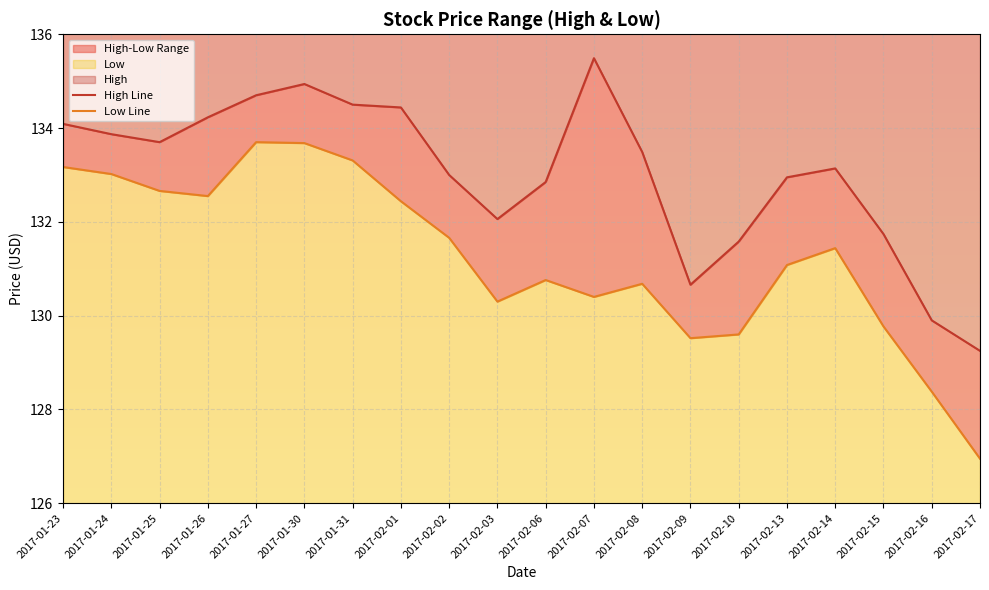

Reading right to left, transcribe all the data shown in this chart.

High: 129.2	129.9	131.7	133.1	132.9	131.6	130.7	133.5	135.5	132.9	132.1	133.0	134.4	134.5	134.9	134.7	134.2	133.7	133.9	134.1
Low: 126.9	128.4	129.8	131.4	131.1	129.6	129.5	130.7	130.4	130.8	130.3	131.7	132.4	133.3	133.7	133.7	132.6	132.7	133.0	133.2